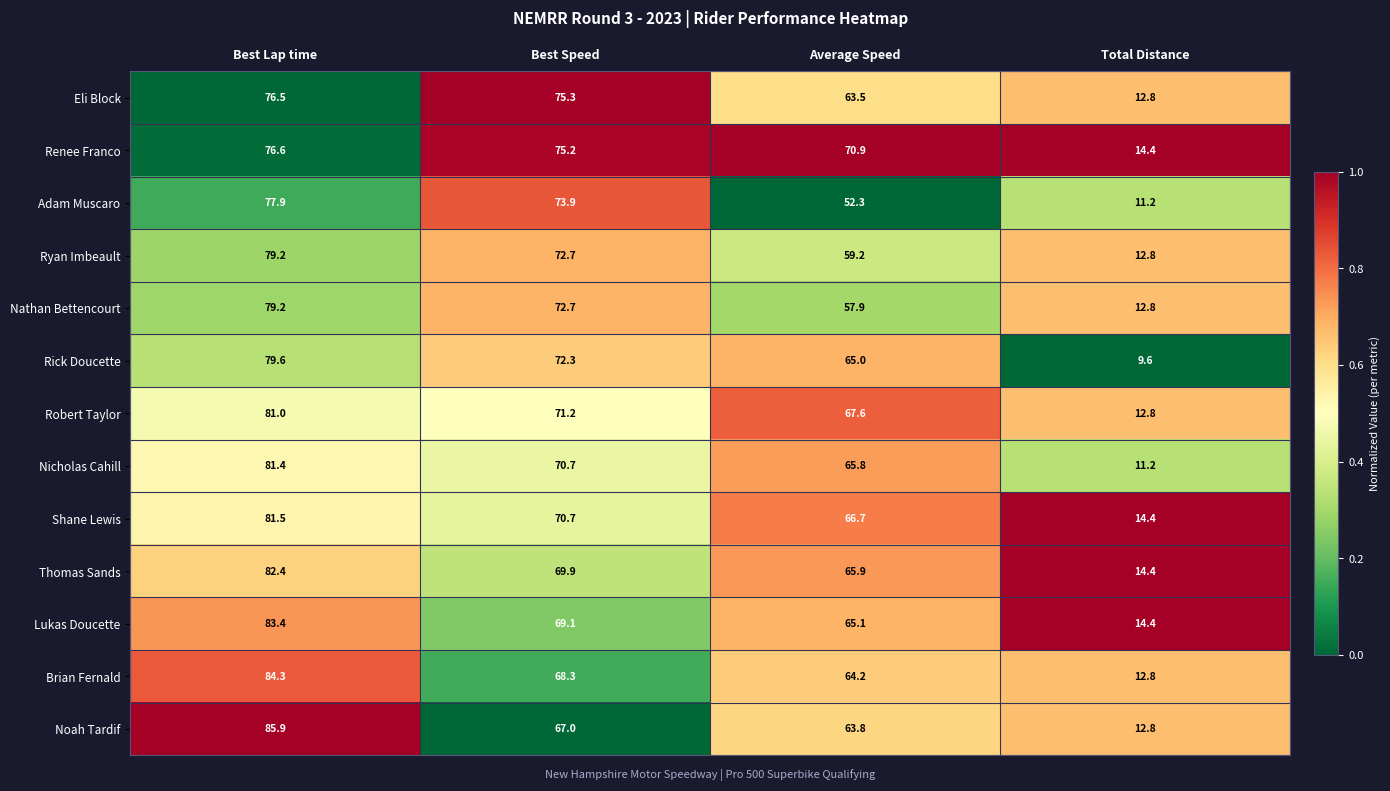

Between Best Lap time and Total Distance, which series saw the biggest shift?

Noah Tardif